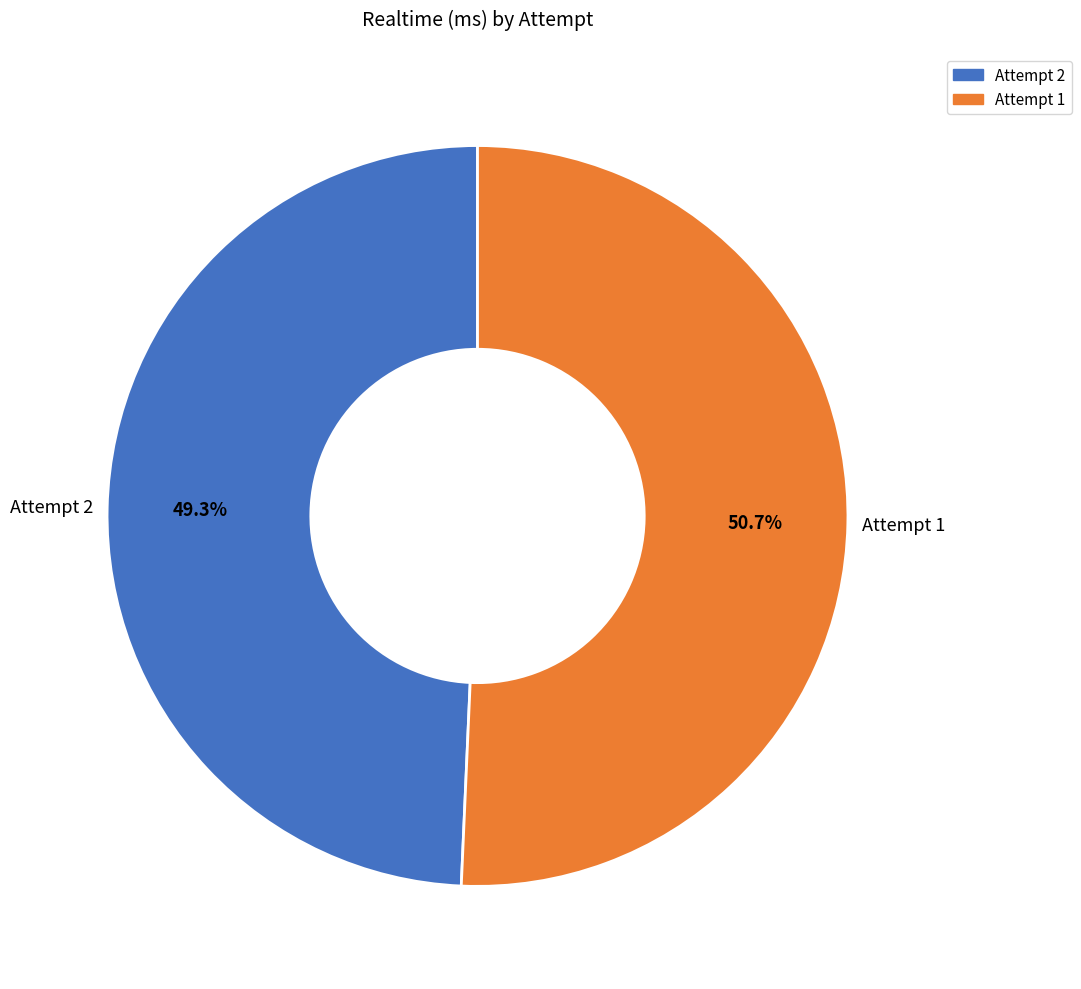

Which has a higher value, Attempt 1 or Attempt 2?

Attempt 1